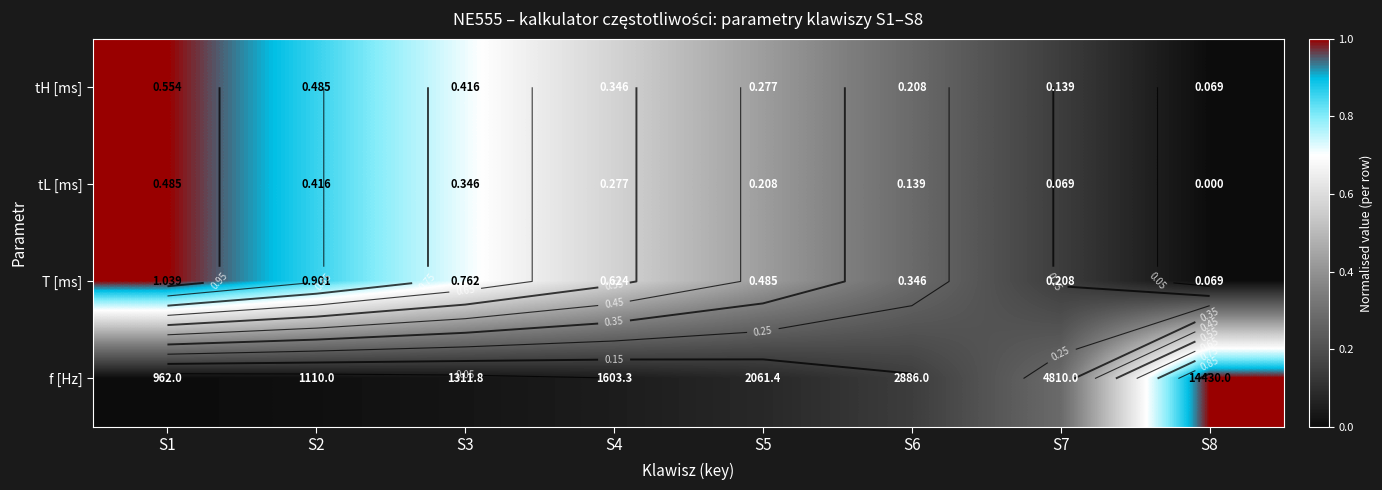

How many T [ms] values are between 0 and 1?

8